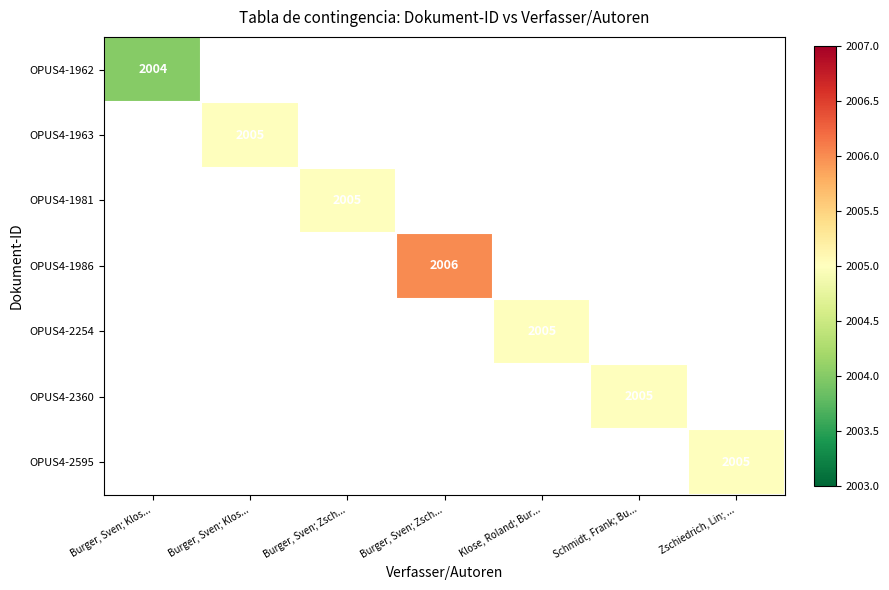

How many data points does each series have?

7